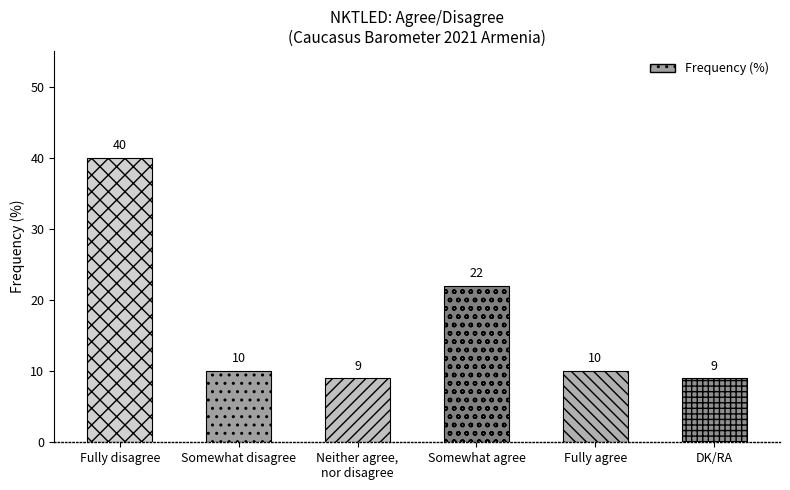

The chart shows a value of 9 at DK/RA. True or false?

True